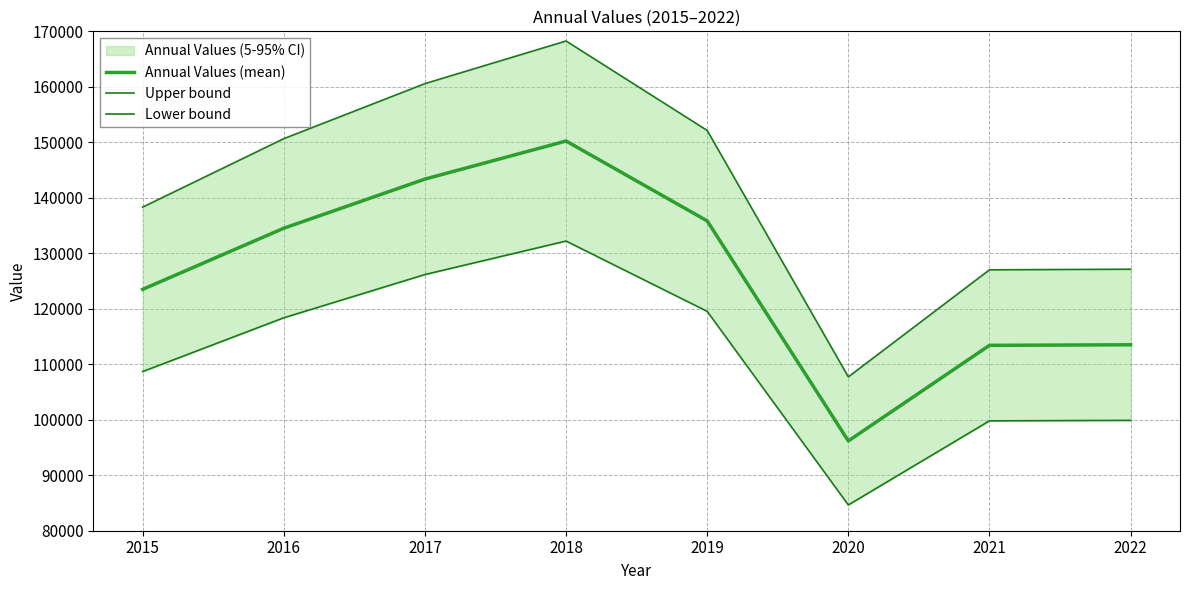

What is the value of the Annual Values (mean) point at the 8th from the left?

113511.0